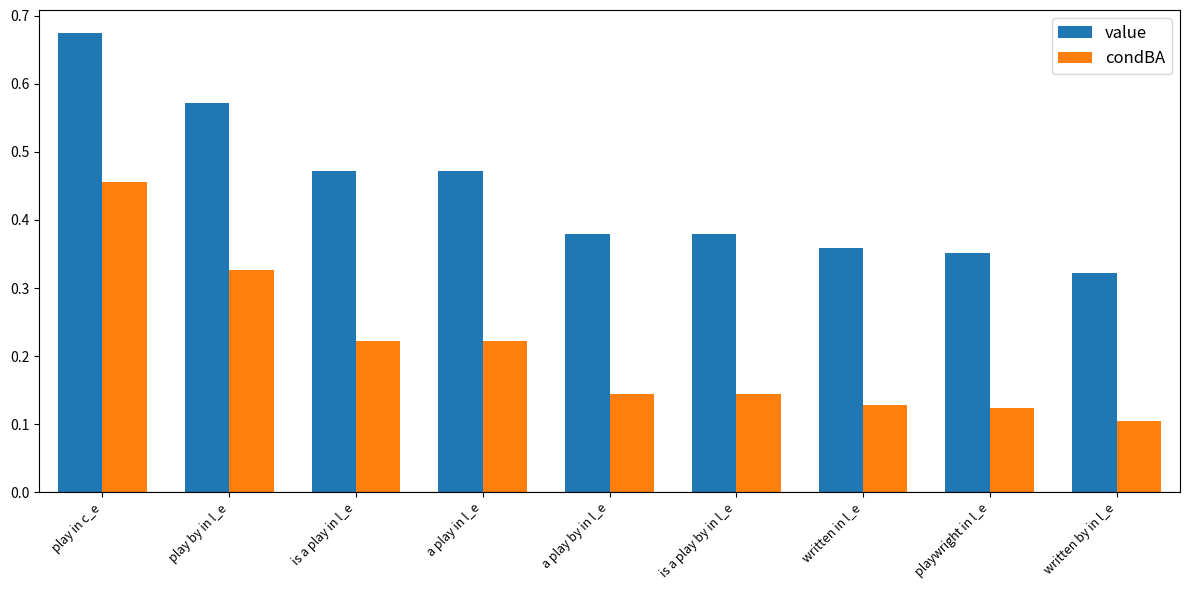

True or false: condBA has a value of 0.3 at play in c_e.

False